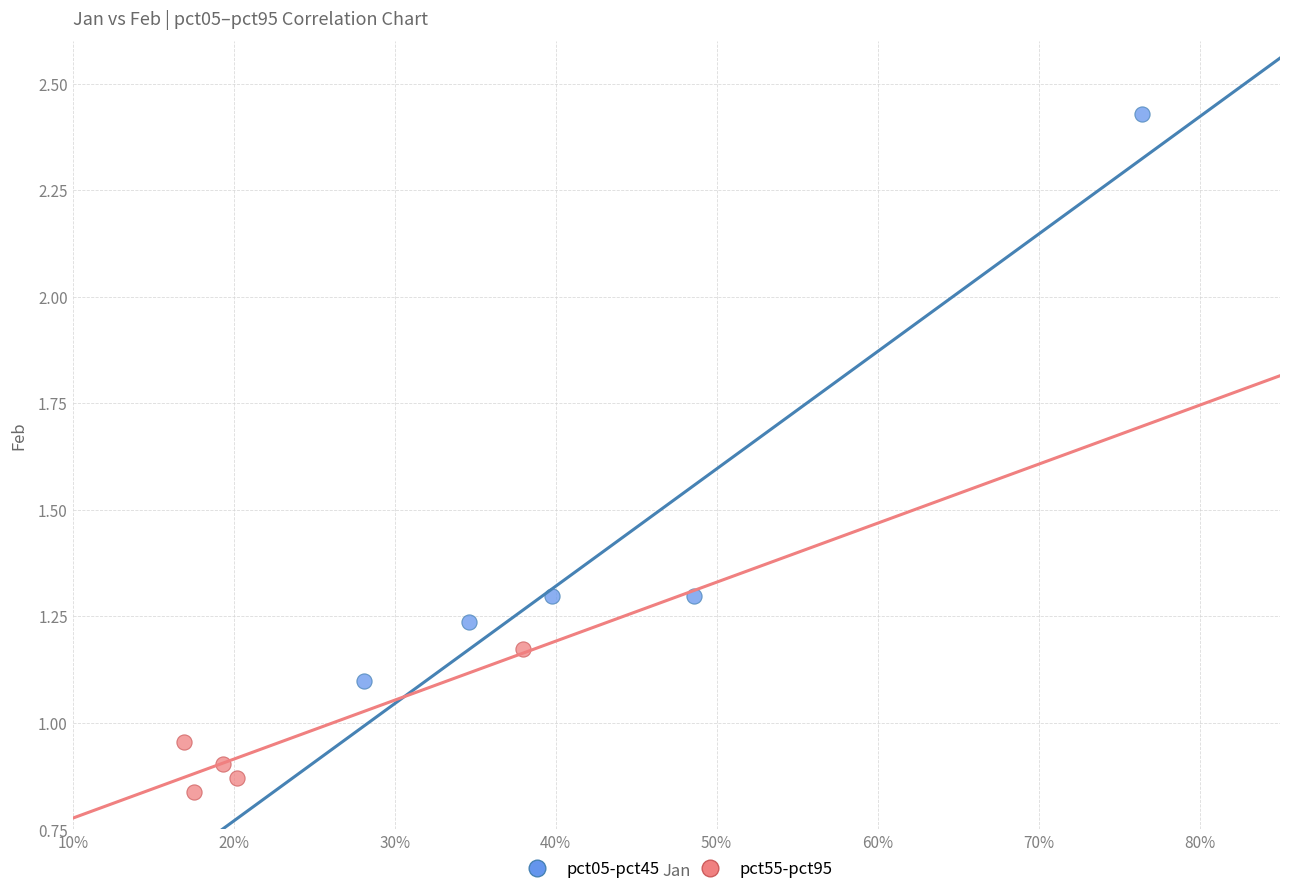

Which series reaches the maximum Y coordinate?

pct05-pct45